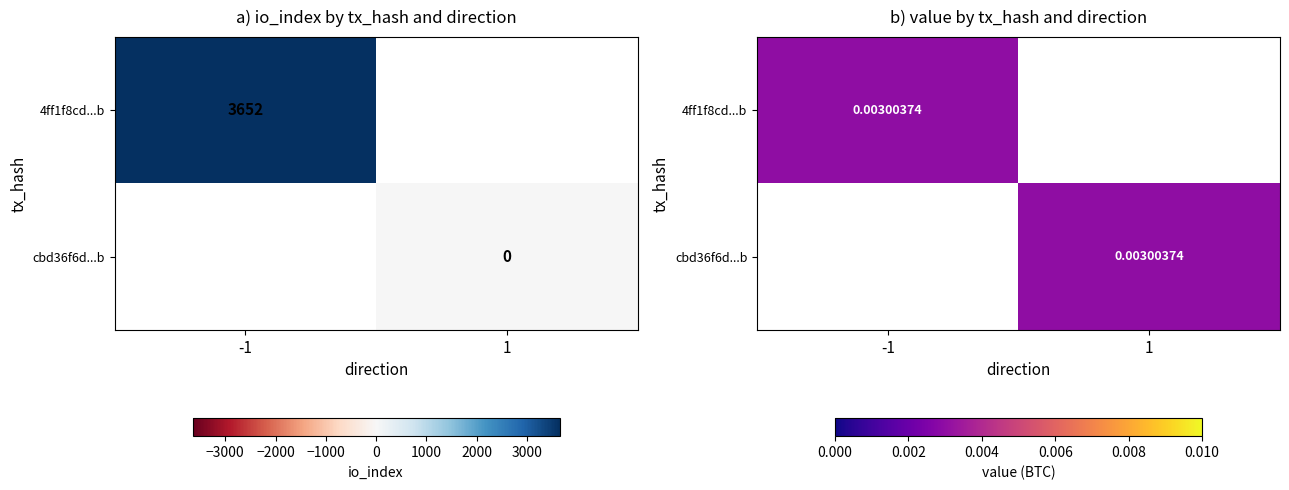

What is the total value across all series at io_index?

3652